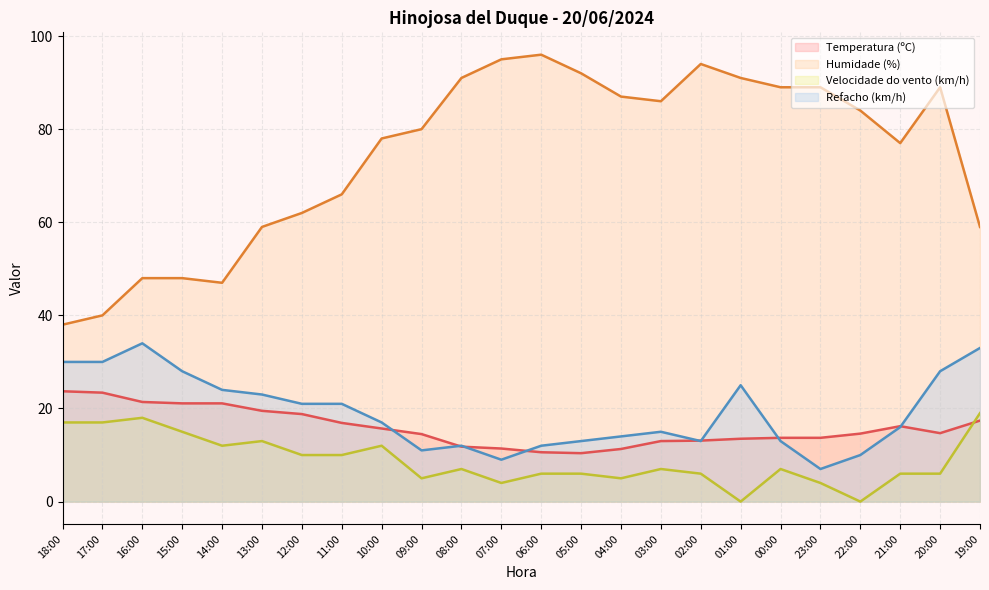

In Humidade (%), how many points are lower than both neighbors (excluding endpoints)?

3